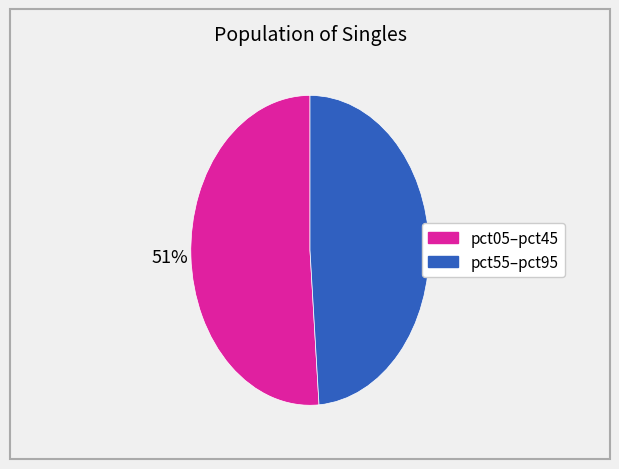

To the nearest percent, what is the difference between the largest and smallest slice percentages?

2%